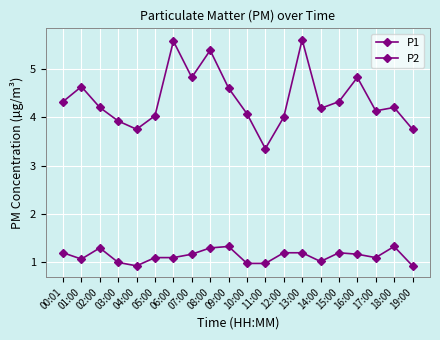

True or false: P2 and P1 cross at least once.

False